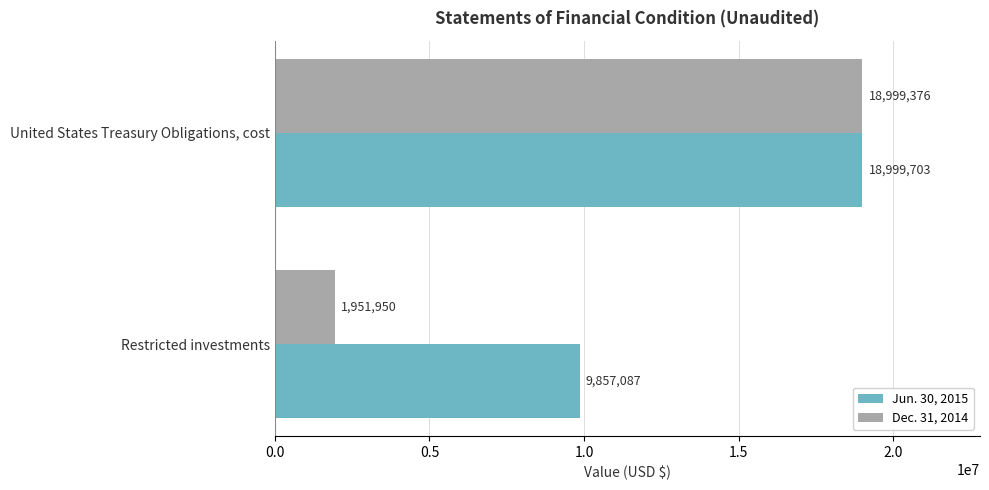

What is the minimum value shown in the chart?

1951950